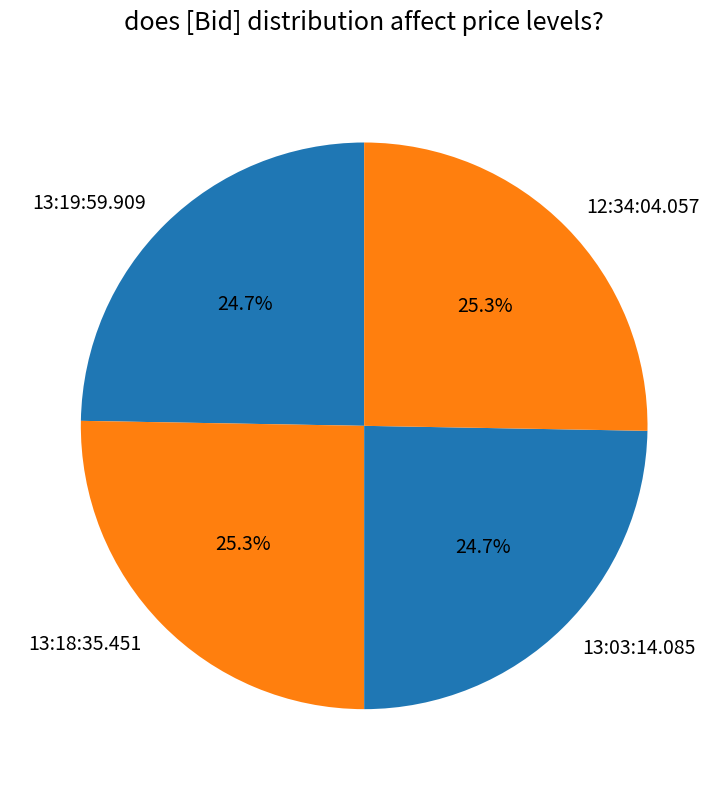

Does 13:19:59.909 represent more than half of the total?

No